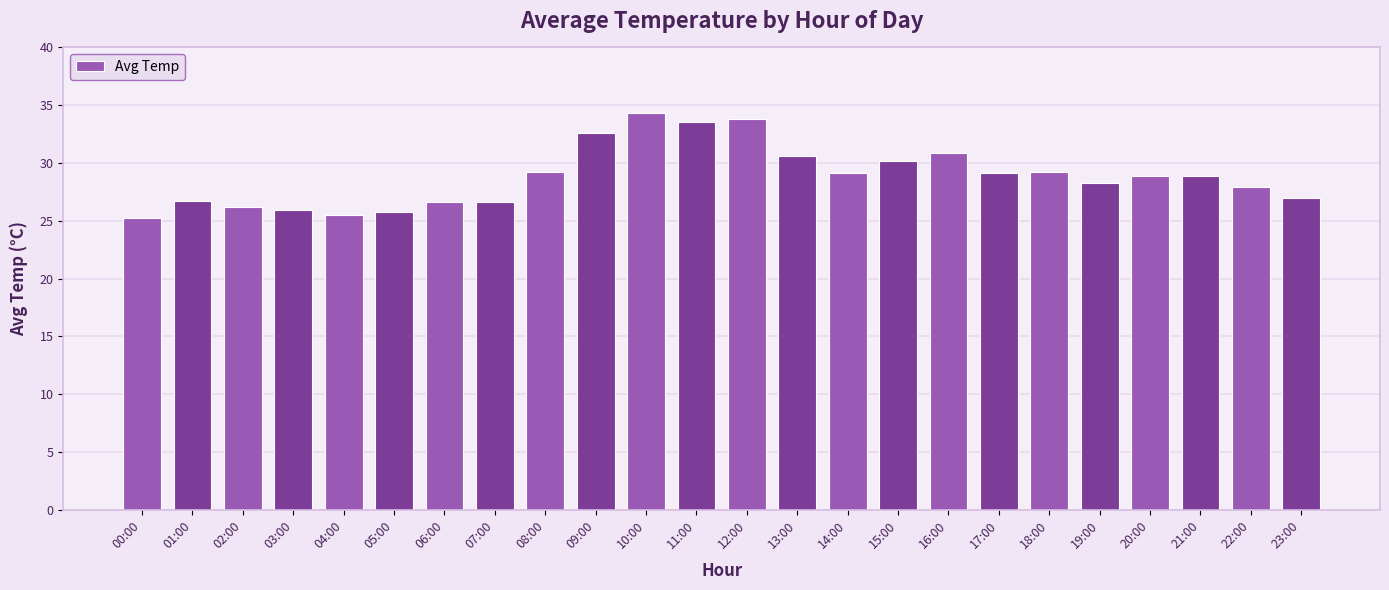

Is it true that the value at 12:00 is 33.8?

True